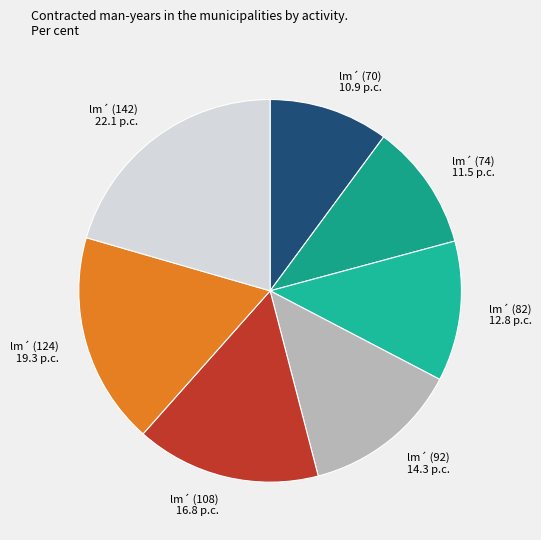

Which category has the biggest portion of the pie?

lm´ (142) 22.1 p.c.